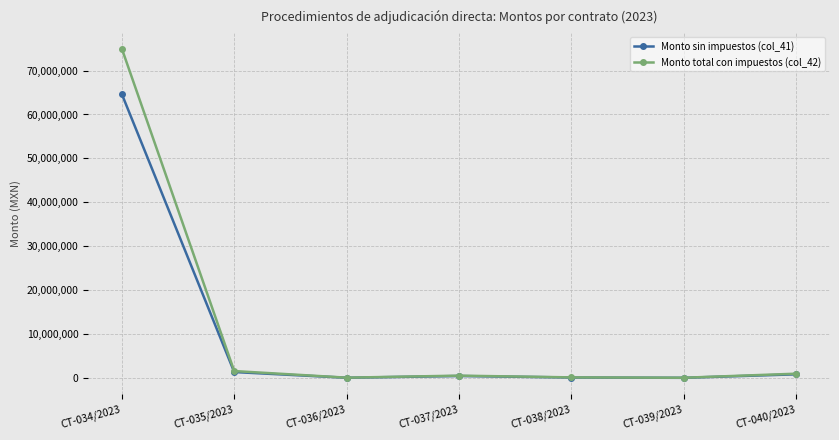

Rank the series by their average value, from highest to lowest.

Monto total con impuestos (col_42), Monto sin impuestos (col_41)